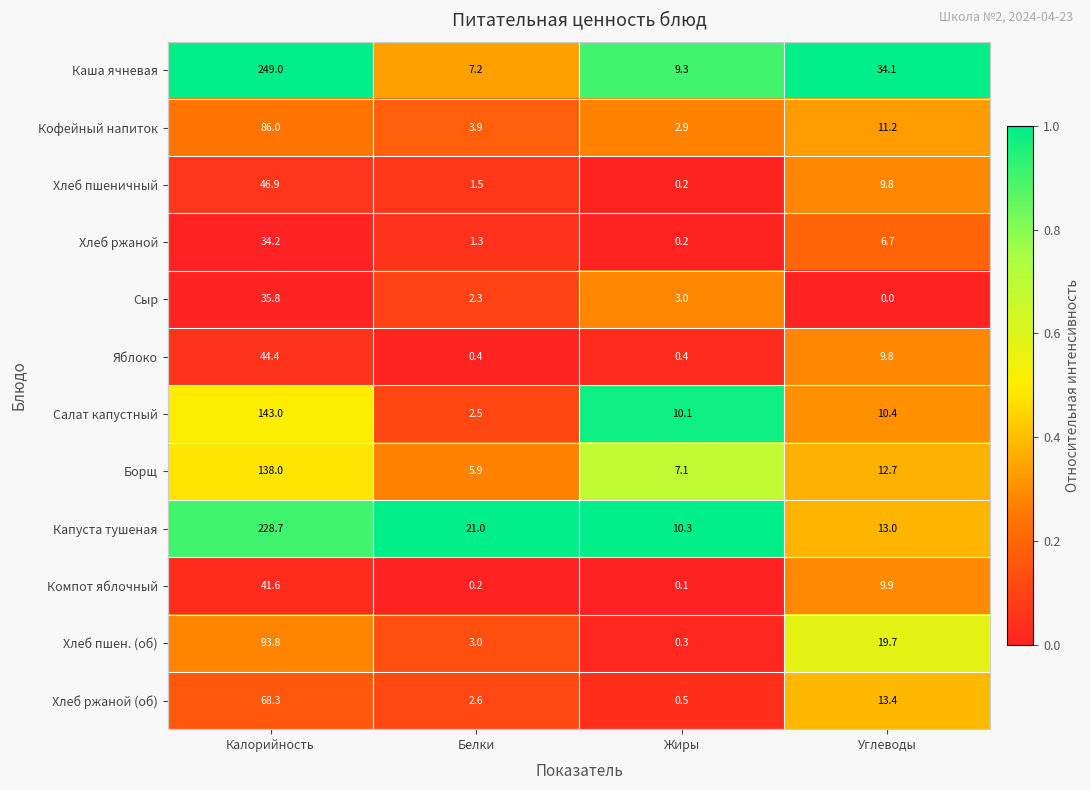

At Белки, list the series in order from largest to smallest.

Капуста тушеная, Каша ячневая, Борщ, Кофейный напиток, Хлеб пшен. (об), Хлеб ржаной (об), Салат капустный, Сыр, Хлеб пшеничный, Хлеб ржаной, Яблоко, Компот яблочный